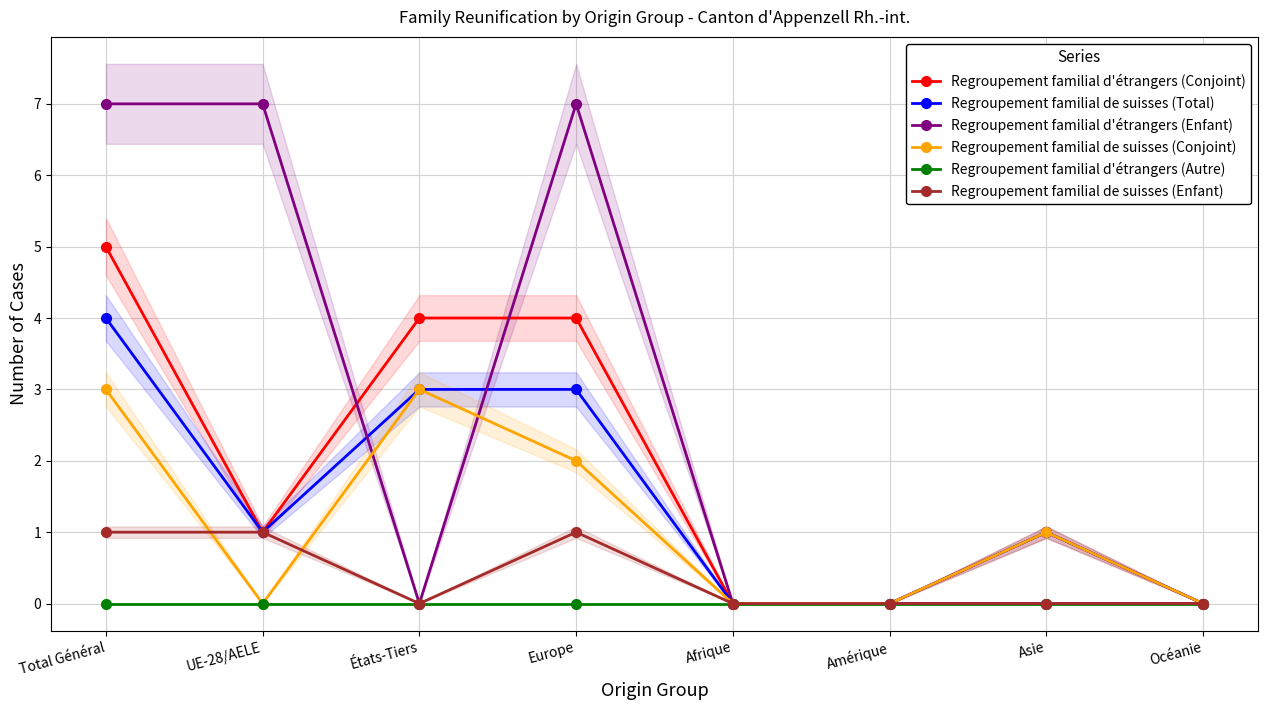

Where does the Regroupement familial d'étrangers (Conjoint) series first go above 1?

Total Général